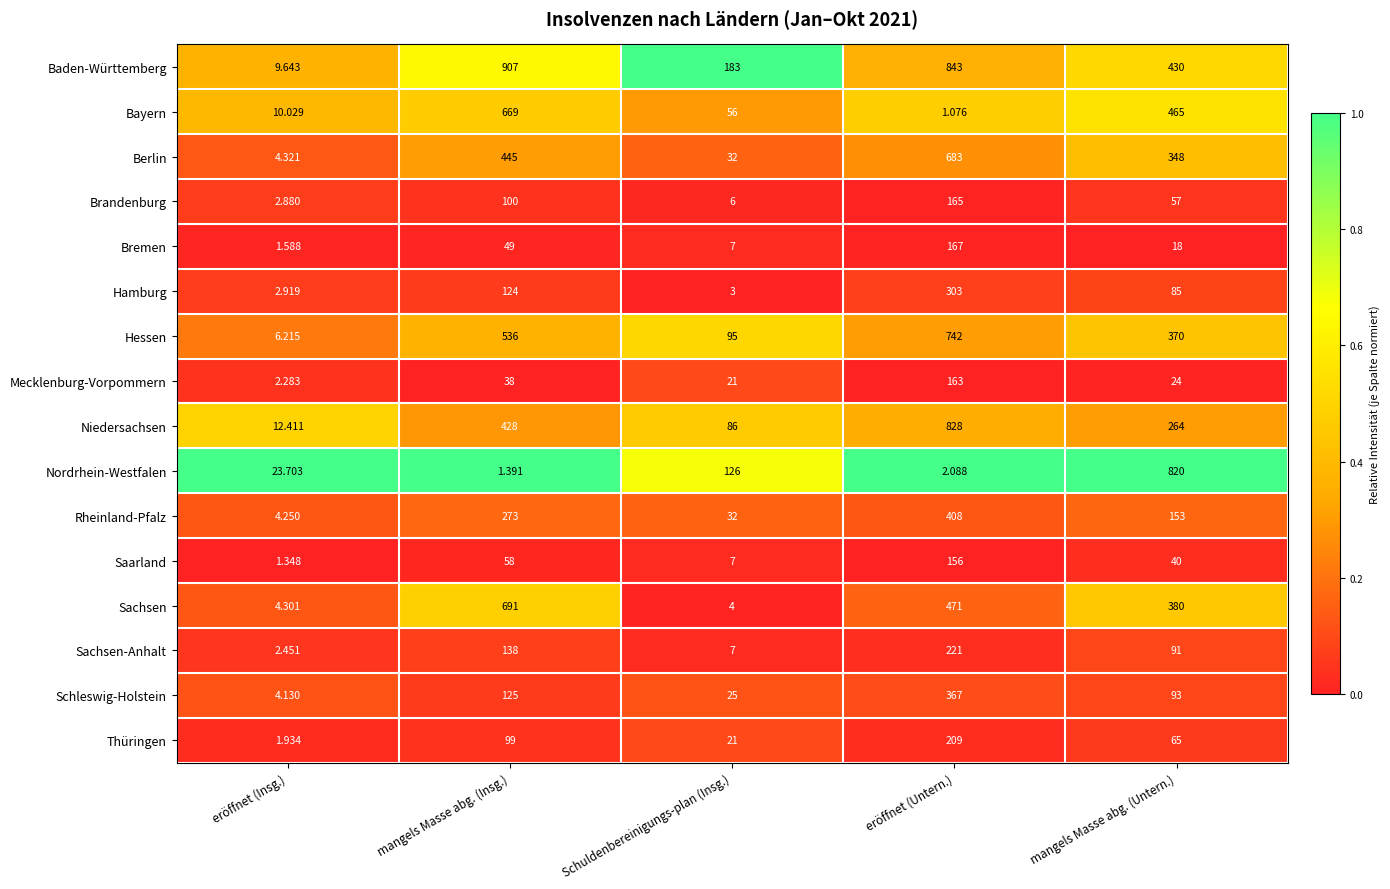

Which series has the largest total across all categories?

Baden-Württemberg